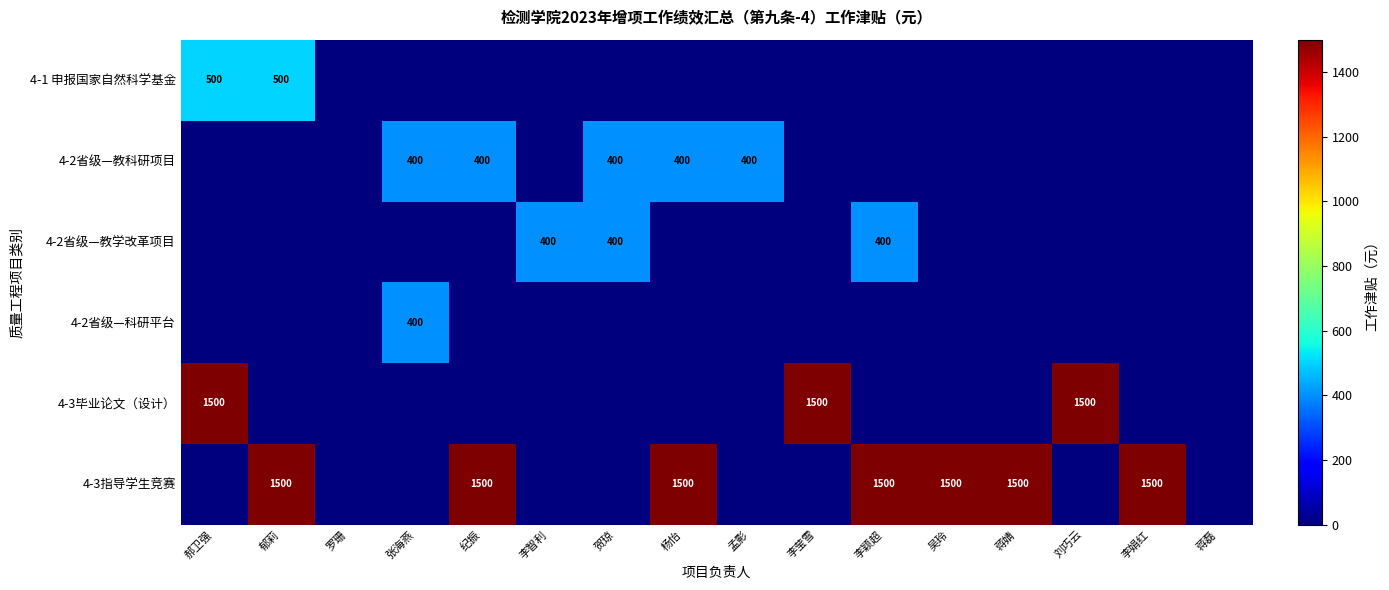

The 4-2省级—教学改革项目 series shows 85 at 贺琼. True or false?

False